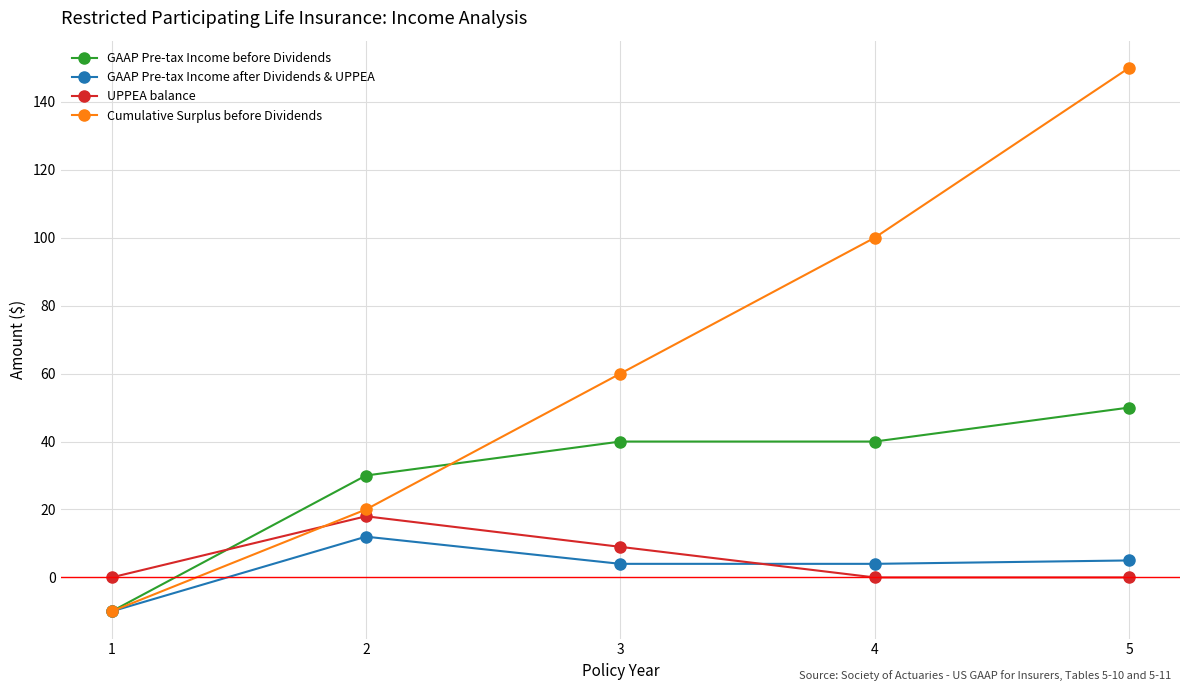

What is the difference between the maximum and minimum values in the UPPEA balance series?

18